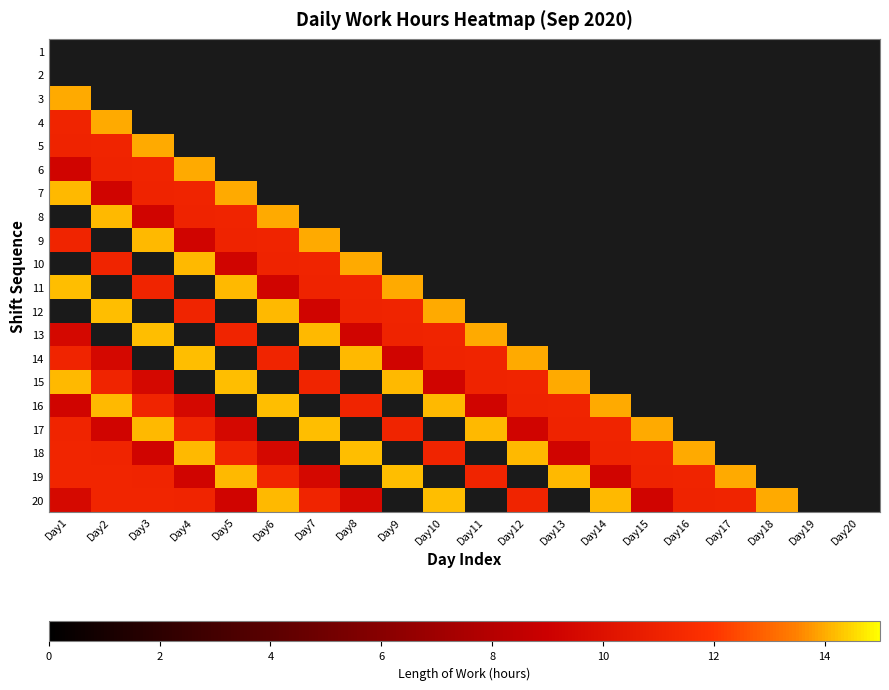

List the series in order of their overall mean, lowest first.

1, 2, 3, 4, 5, 6, 7, 8, 9, 10, 11, 12, 13, 14, 15, 16, 17, 18, 19, 20